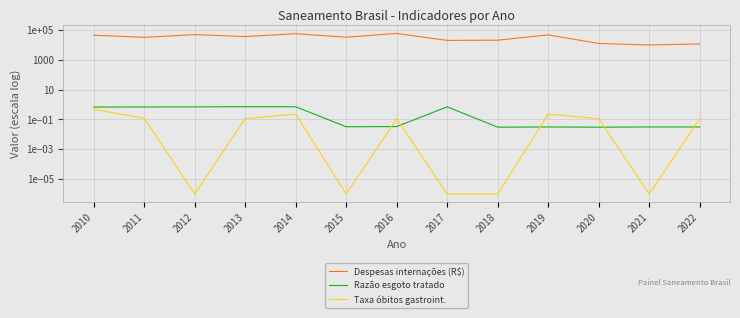

Which series has the widest spread of values?

Despesas internações (R$)